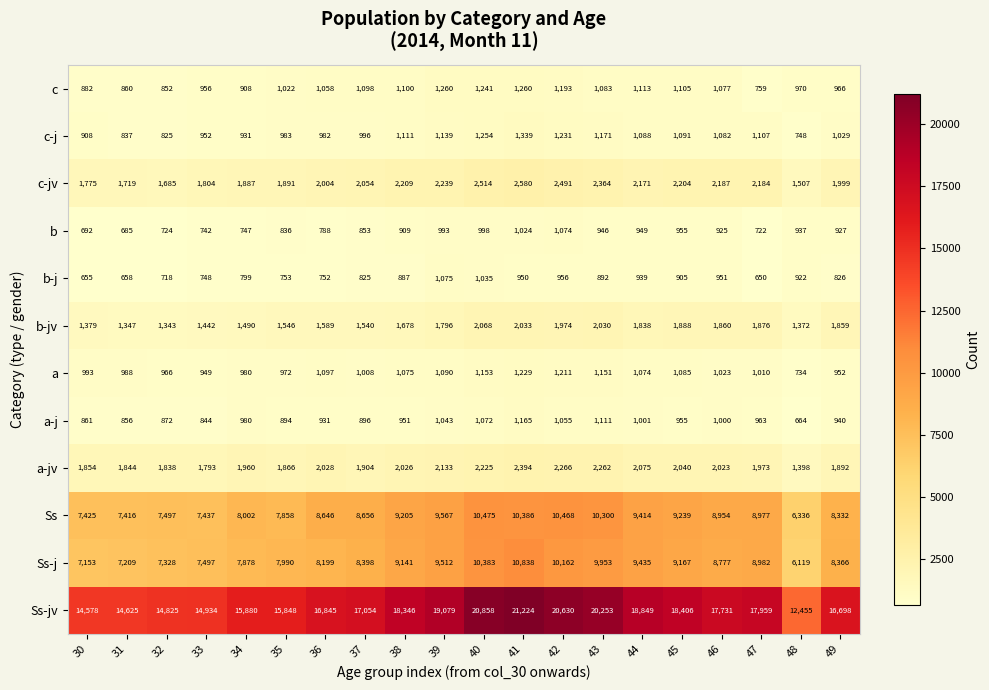

What is the smallest value displayed?

650